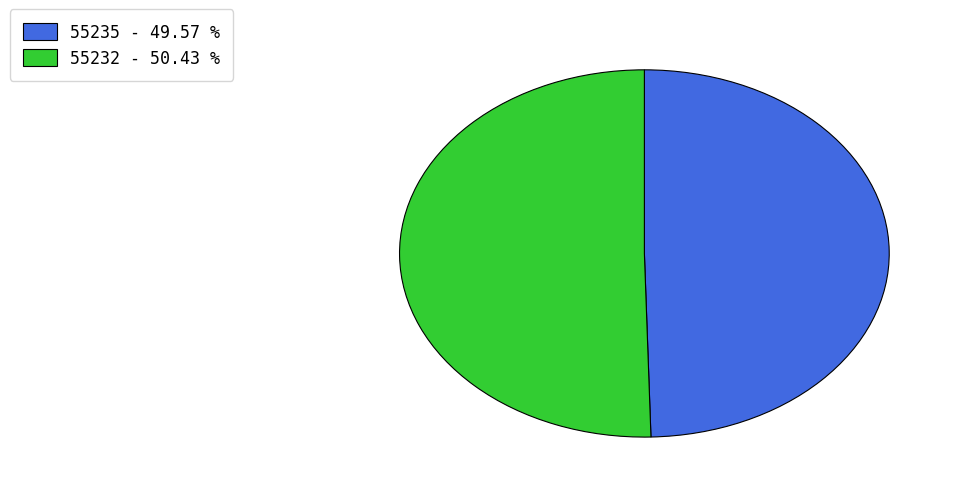

Combined, do 55235 - 49.57 % and 55232 - 50.43 % account for over 50%?

Yes